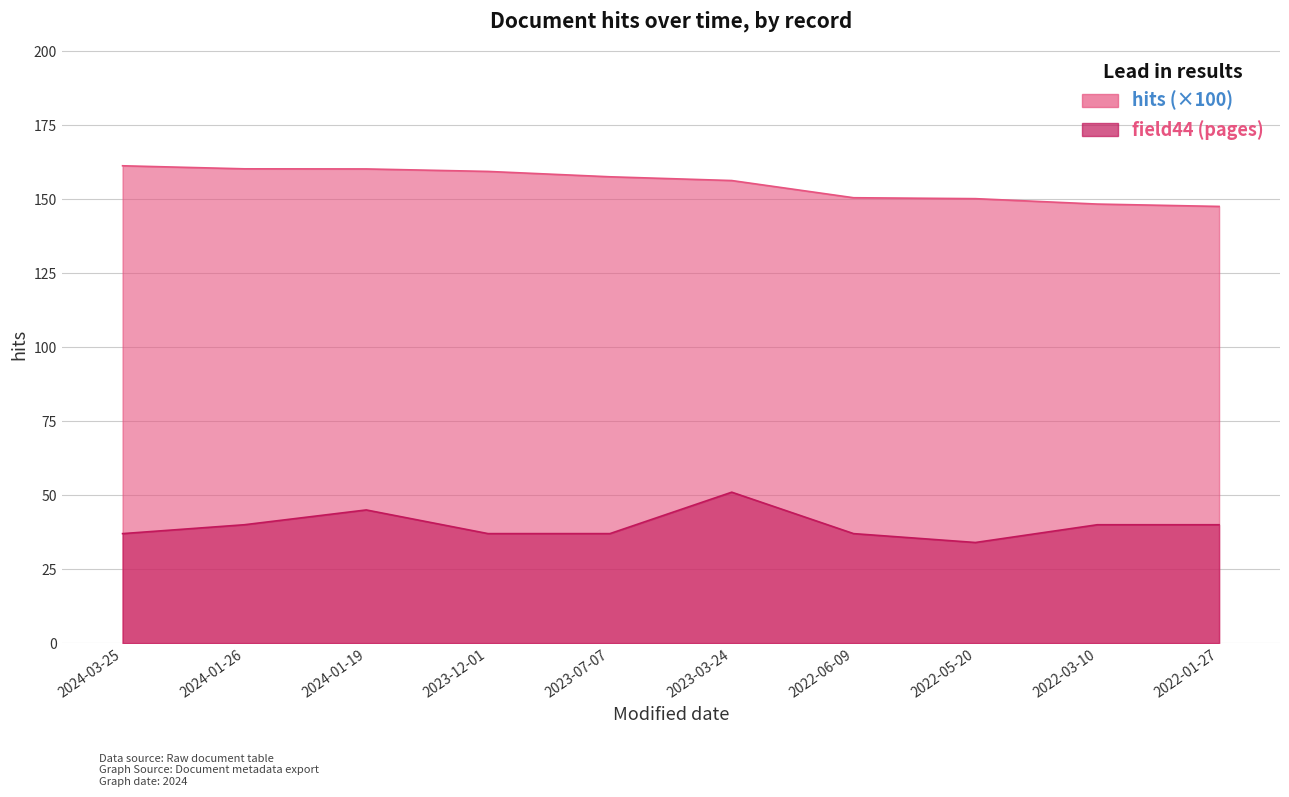

Rank the series by their average value, from highest to lowest.

hits, field44